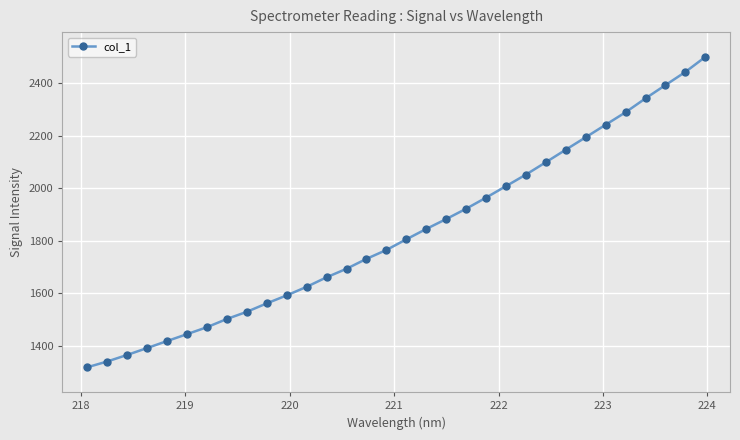

True or false: the data has more than 0 interior local peaks.

False